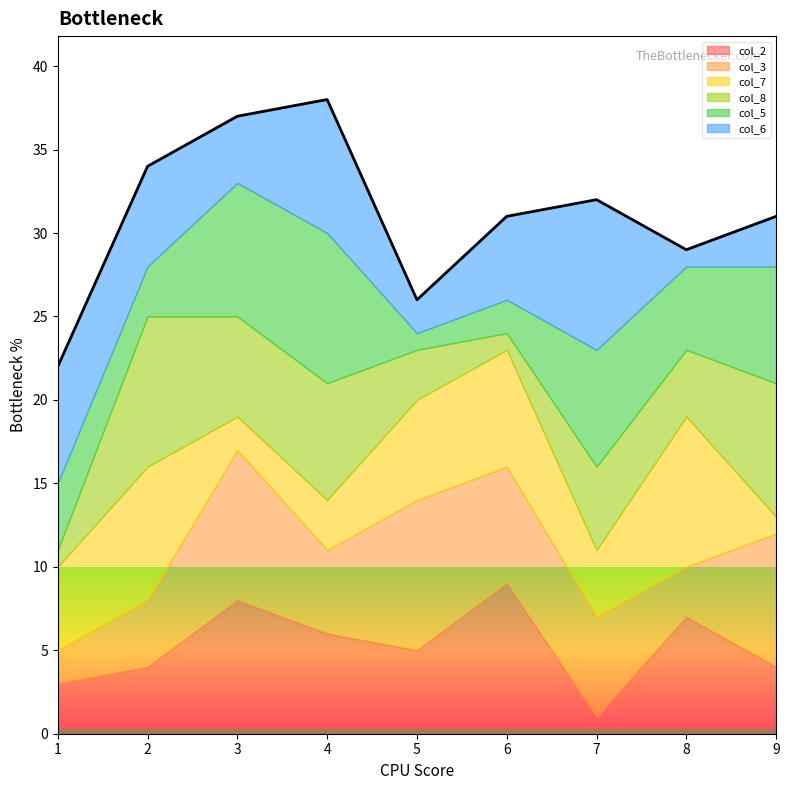

Does the chart have visible grid lines?

No